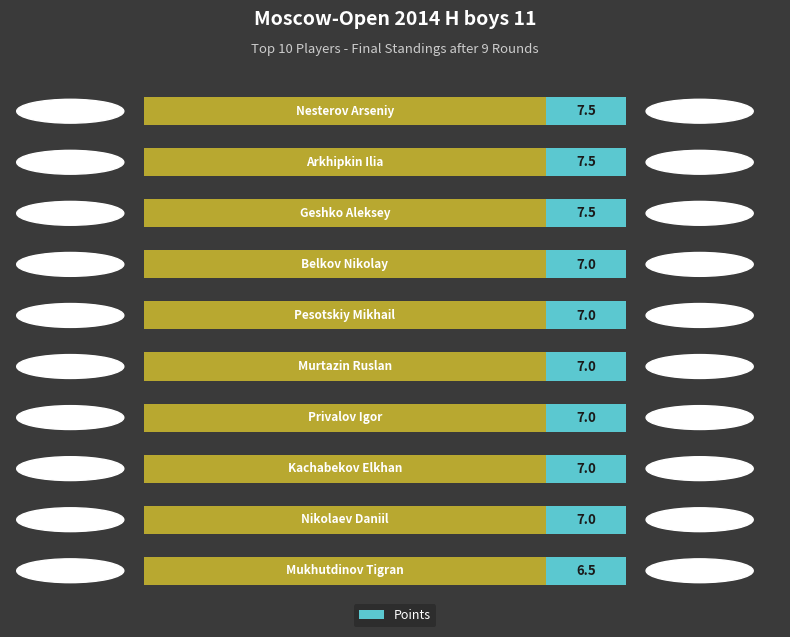

What is the average value?

7.1